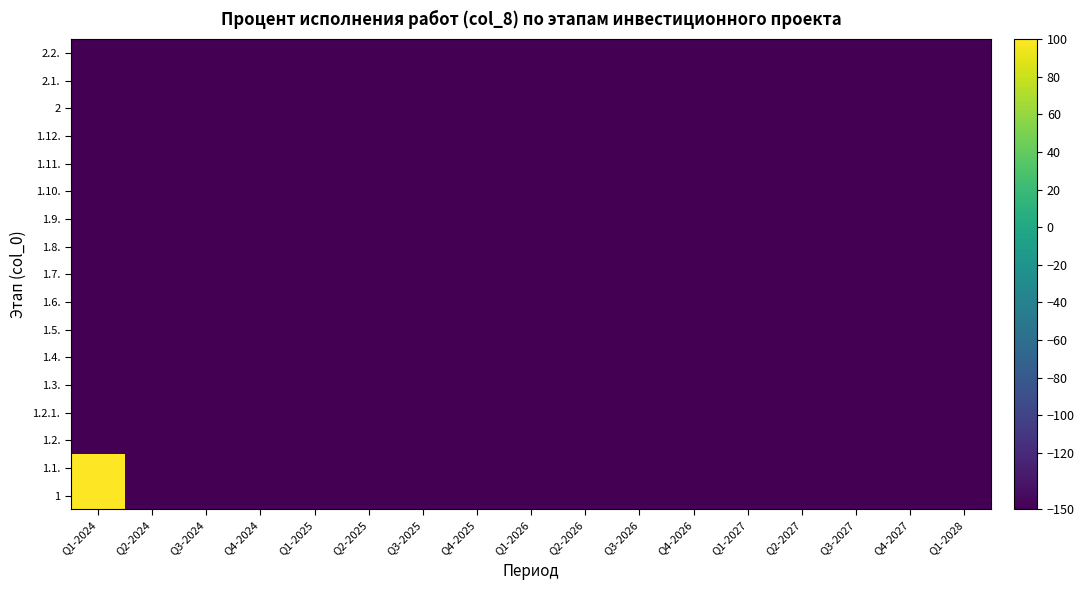

Which series has the largest range (max minus min)?

1